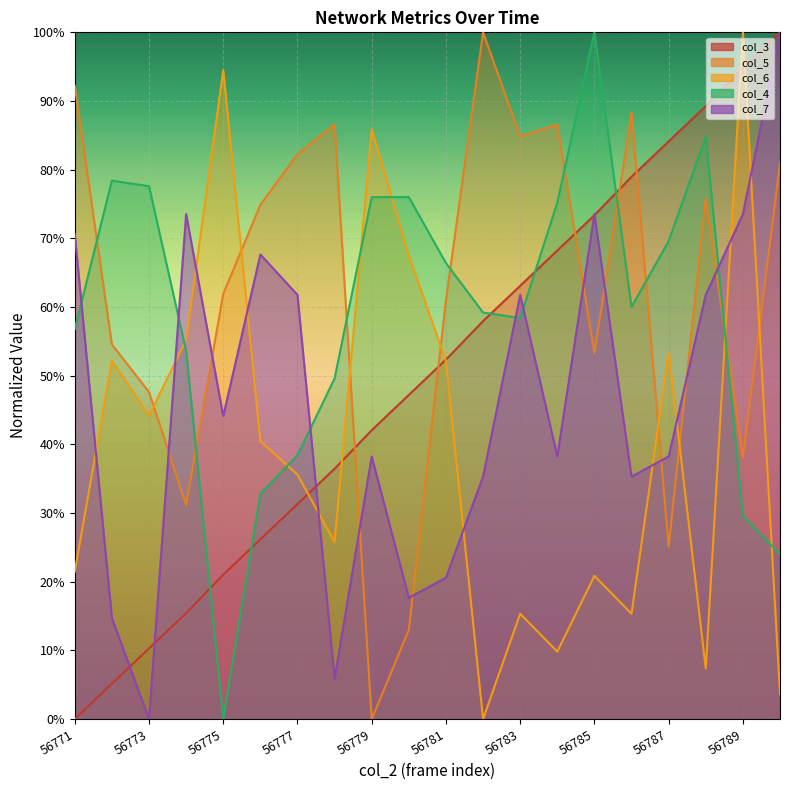

How many categories are shown in the chart?

20